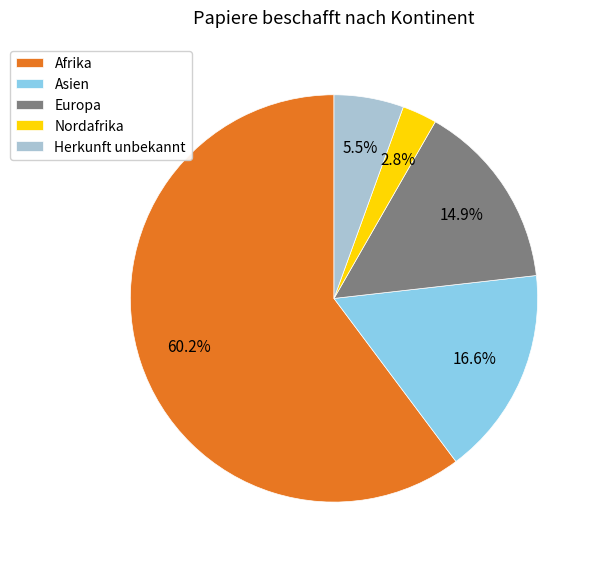

Which slice is the smallest?

Nordafrika